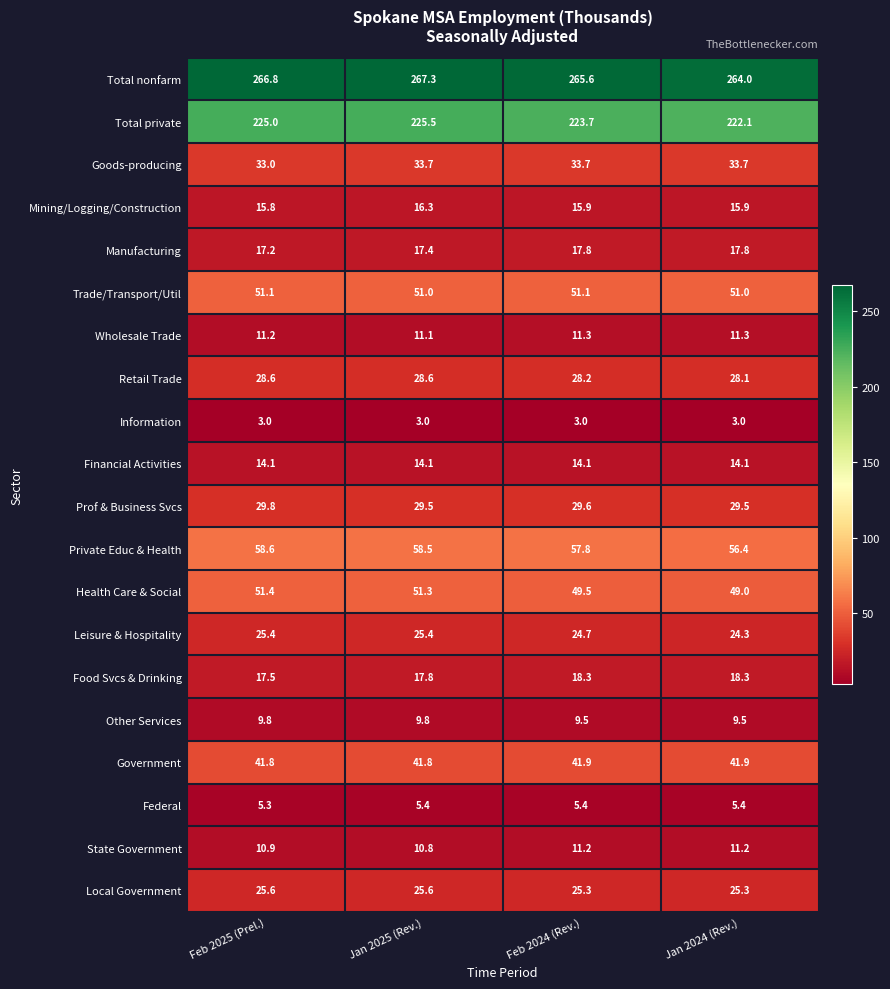

What is the difference between the Other Services values at Jan 2024 (Rev.) and Feb 2025 (Prel.)?

0.3